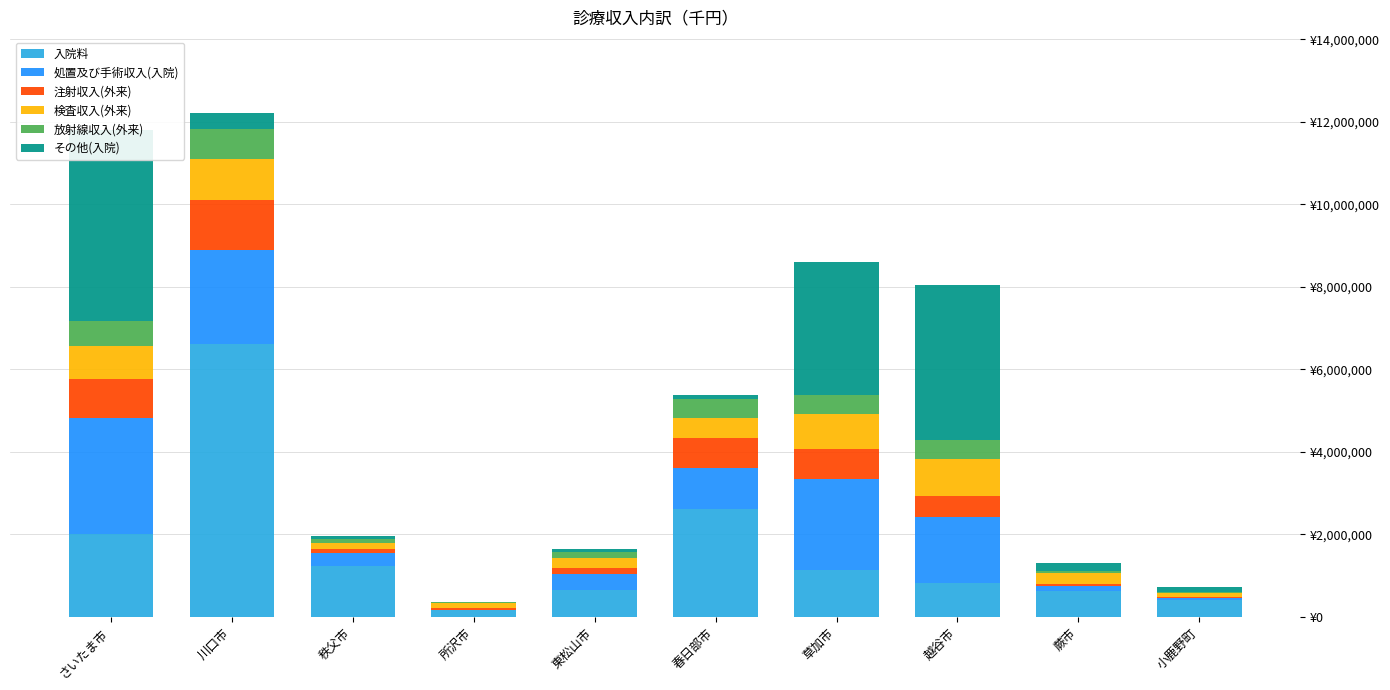

What is the value of the その他(入院) bar at the 2nd from the left?

396698